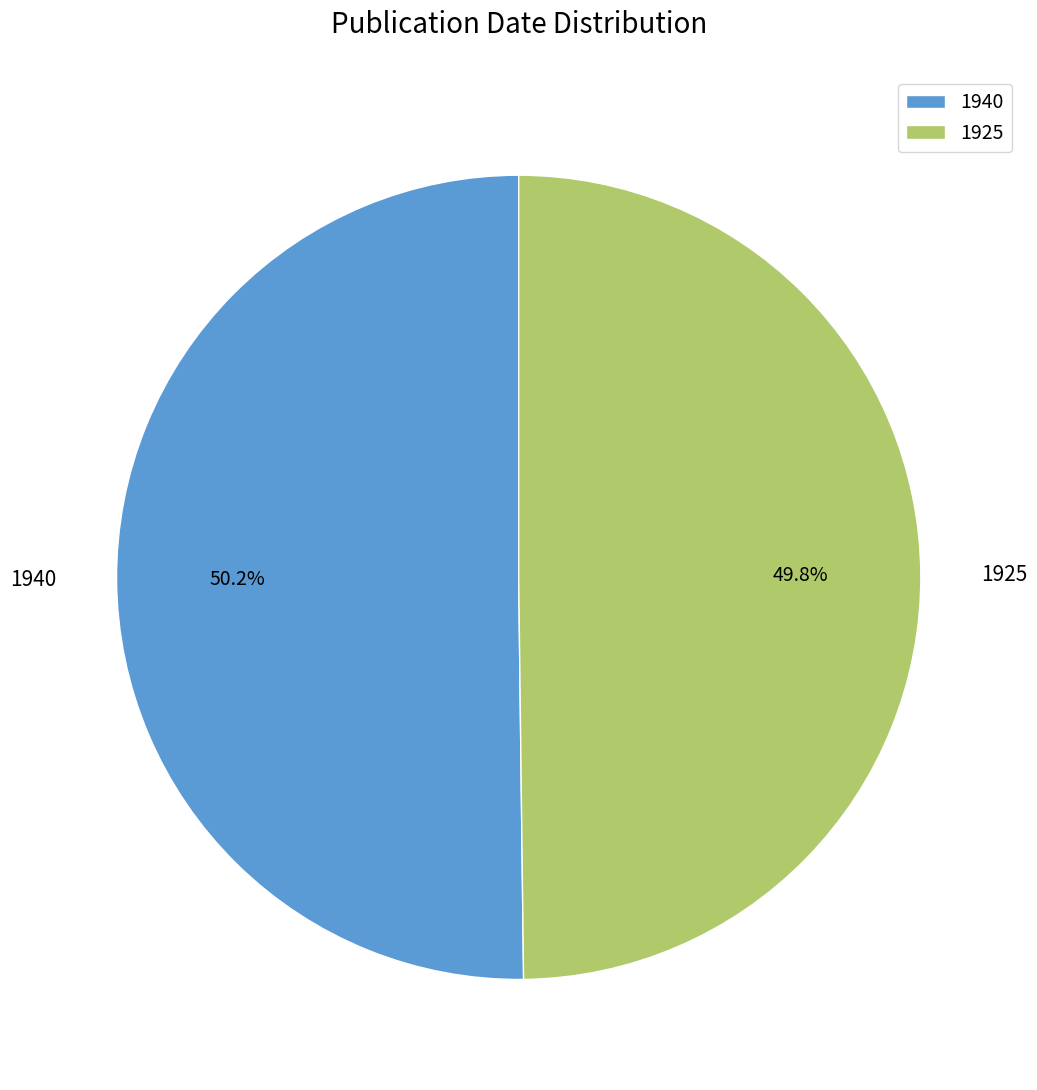

The 1940 slice represents 50% of the pie. True or false?

True